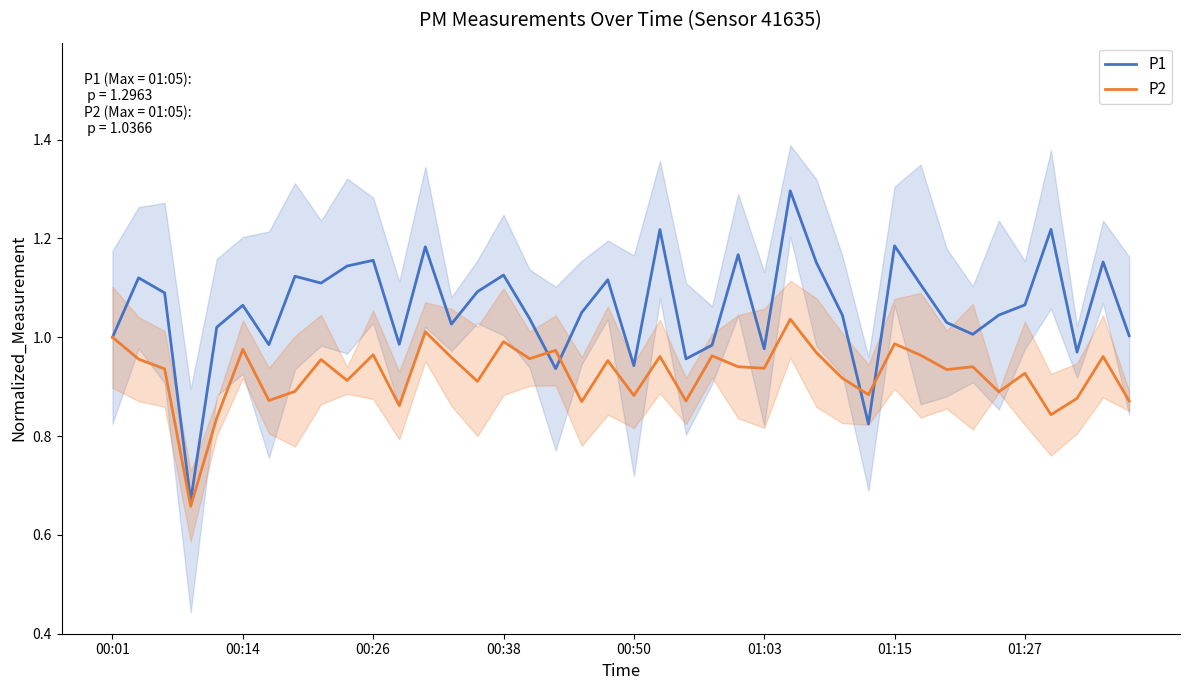

What is the maximum value shown in the chart?

1.3